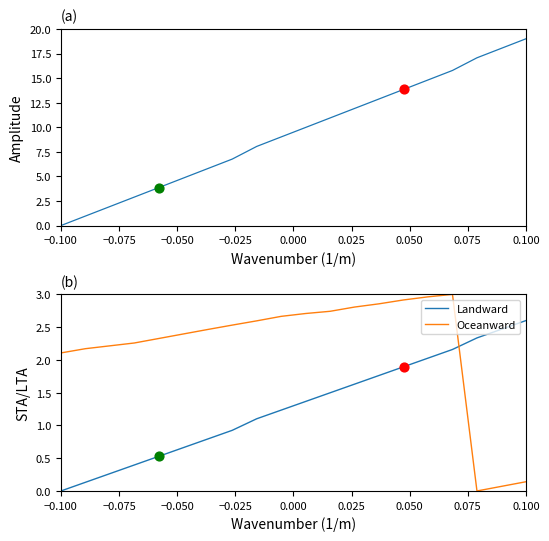

After their last crossing, which series has the higher values: Landward or Oceanward?

Landward